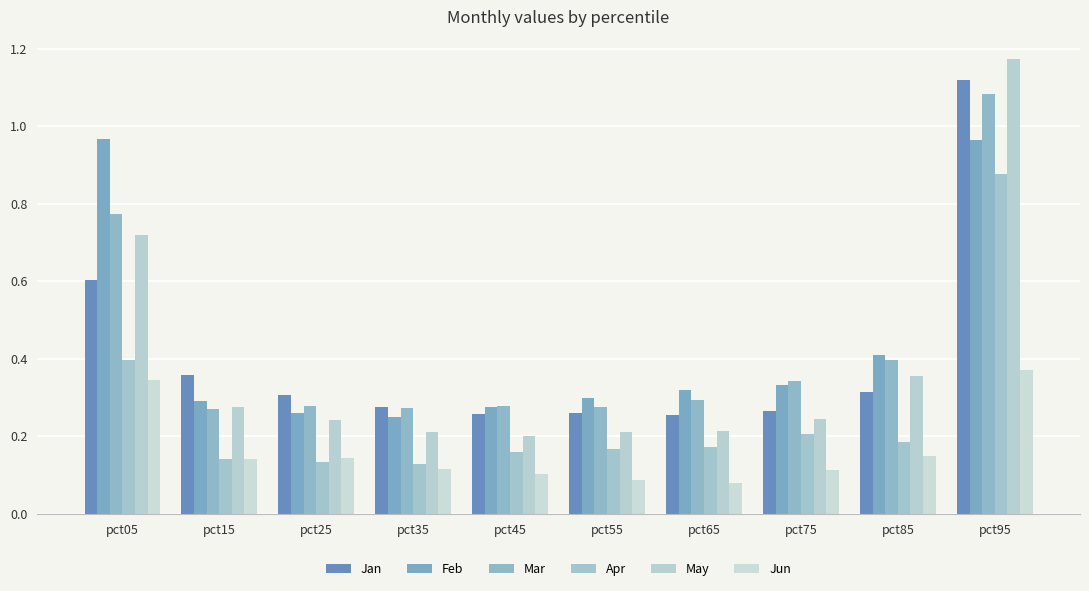

How many data points does each series have?

10